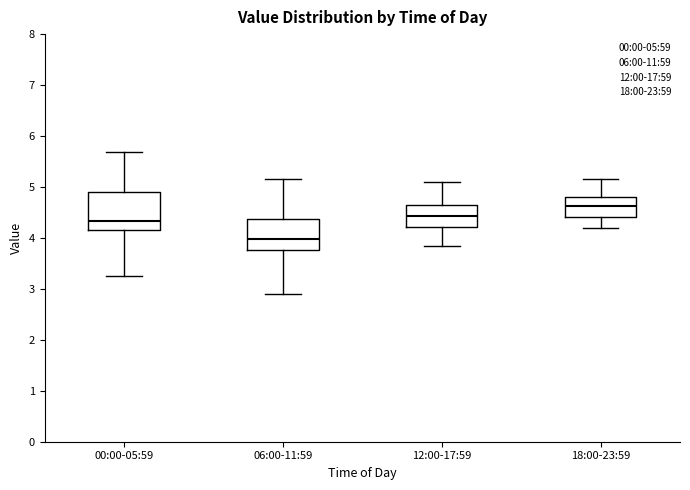

Which box's median line is the highest?

18:00-23:59